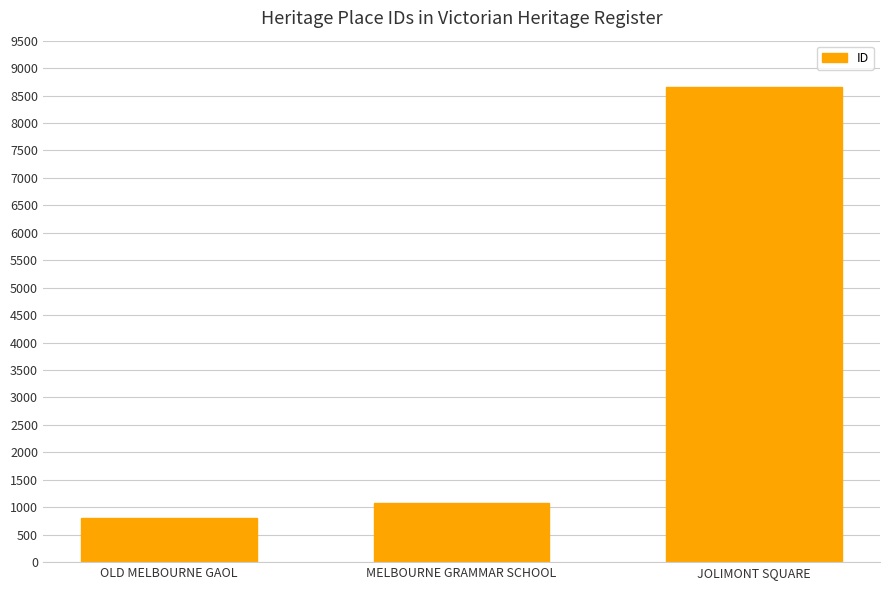

What is the maximum value shown in the chart?

8665